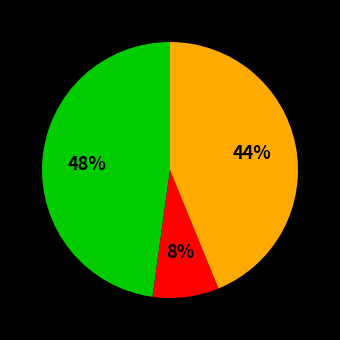

To the nearest percent, what is the average slice percentage?

33%